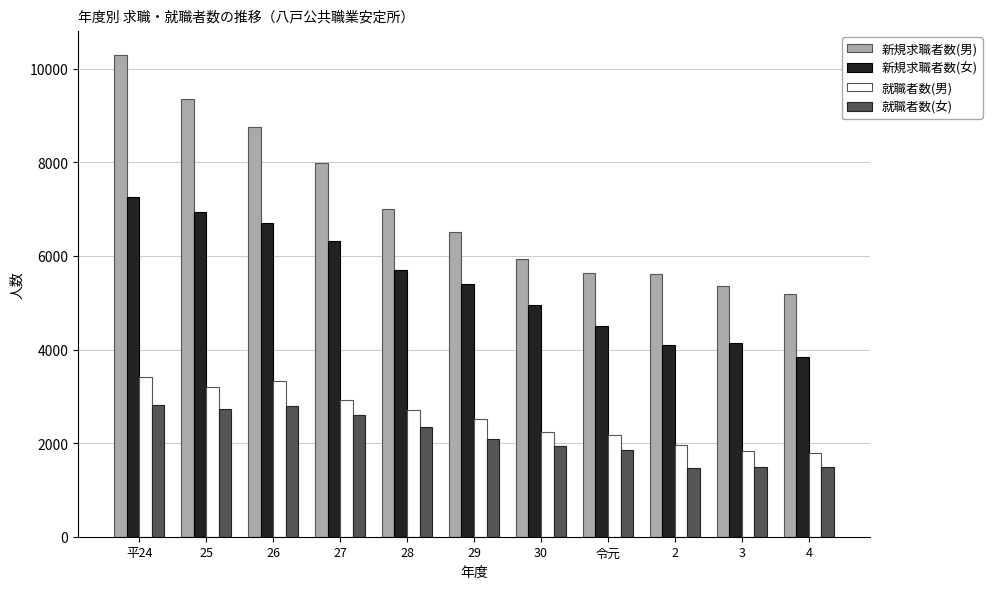

What is the sum of all 就職者数(女) values?

23616